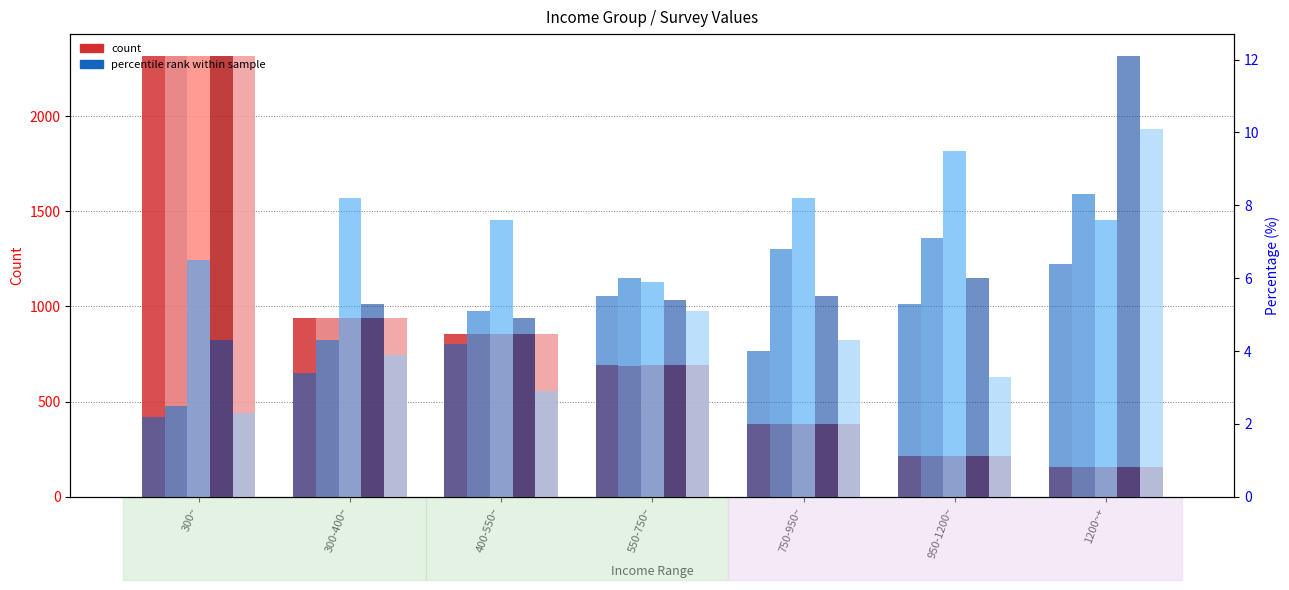

The value of col_30 at 750-950~ is 381. True or false?

True